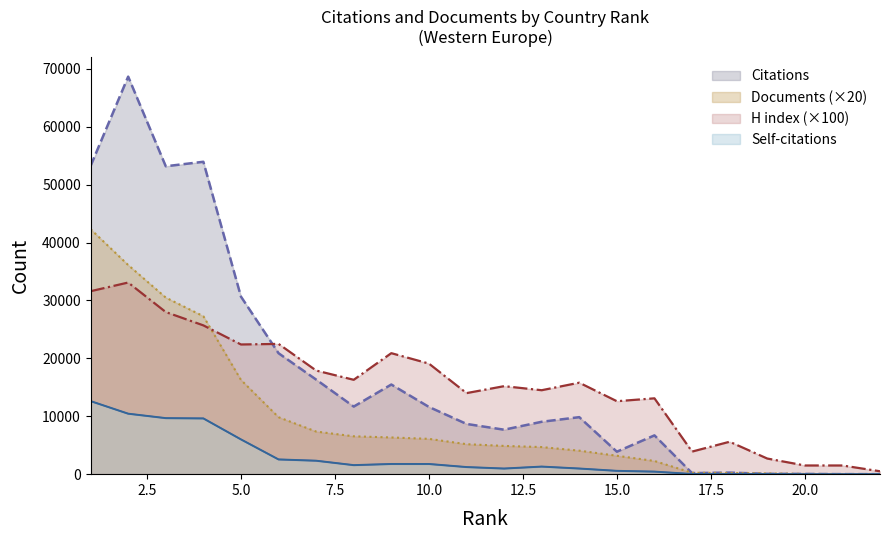

Between 9 and 5, which is larger?

5